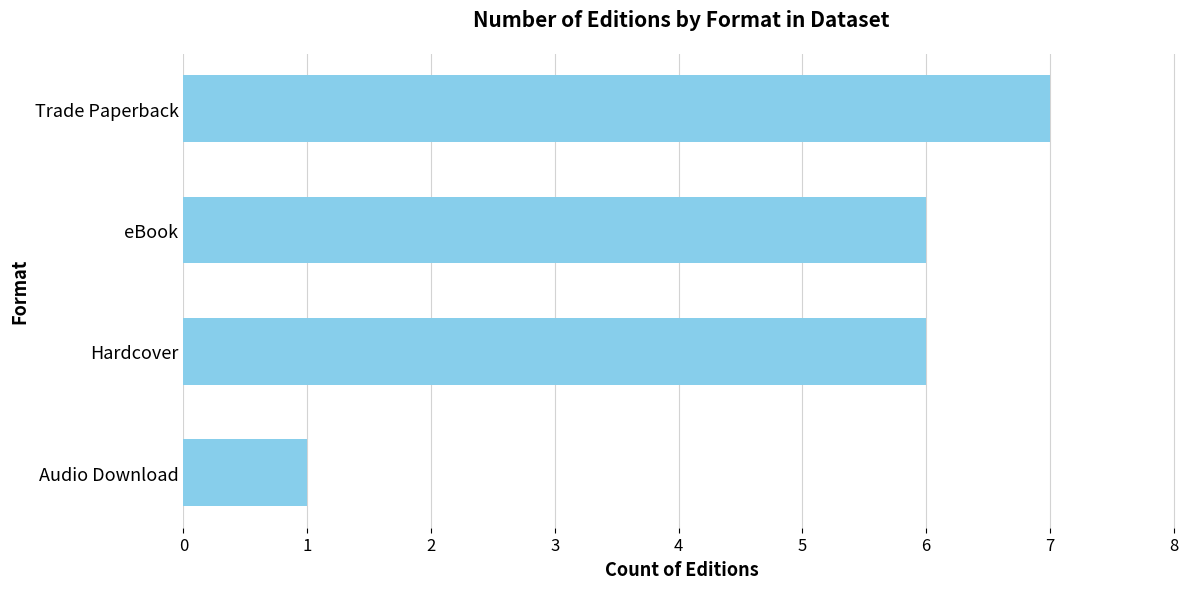

Count the number of categories in the chart.

4